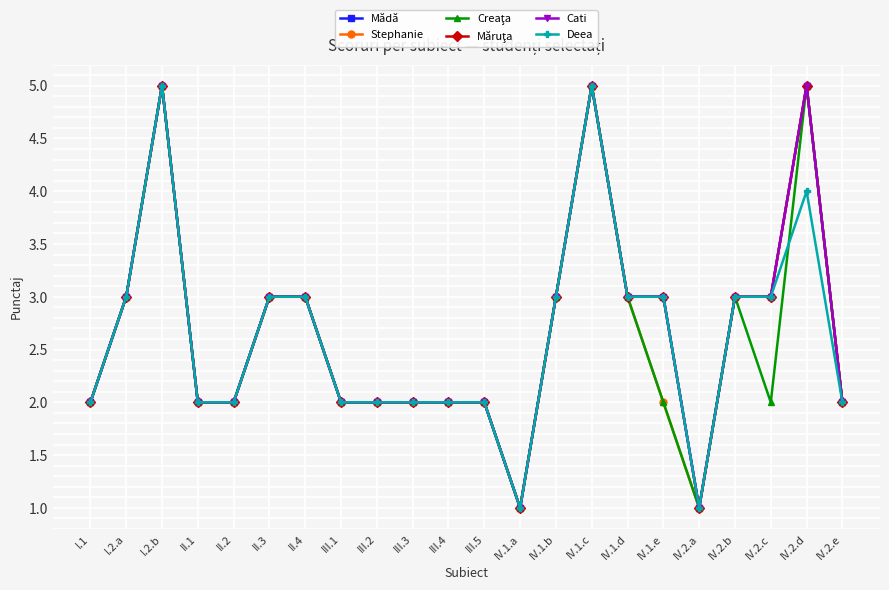

What is the highest value of the Stephanie series?

5